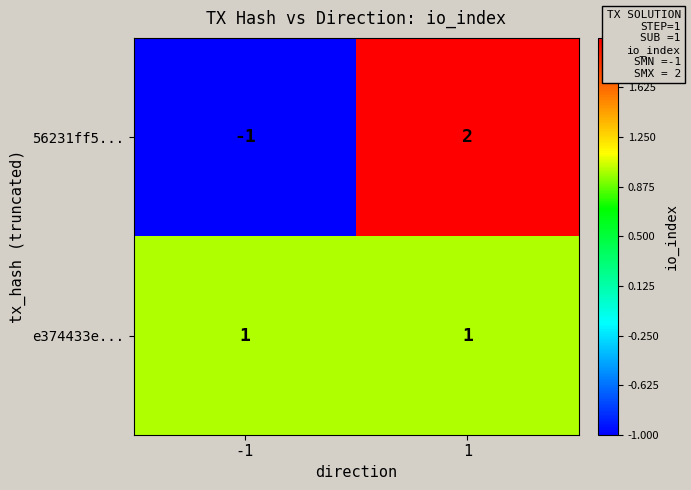

Reading left to right, what are all the values shown in this chart?

56231ff5...: -1=-1	1=2
e374433e...: -1=1	1=1